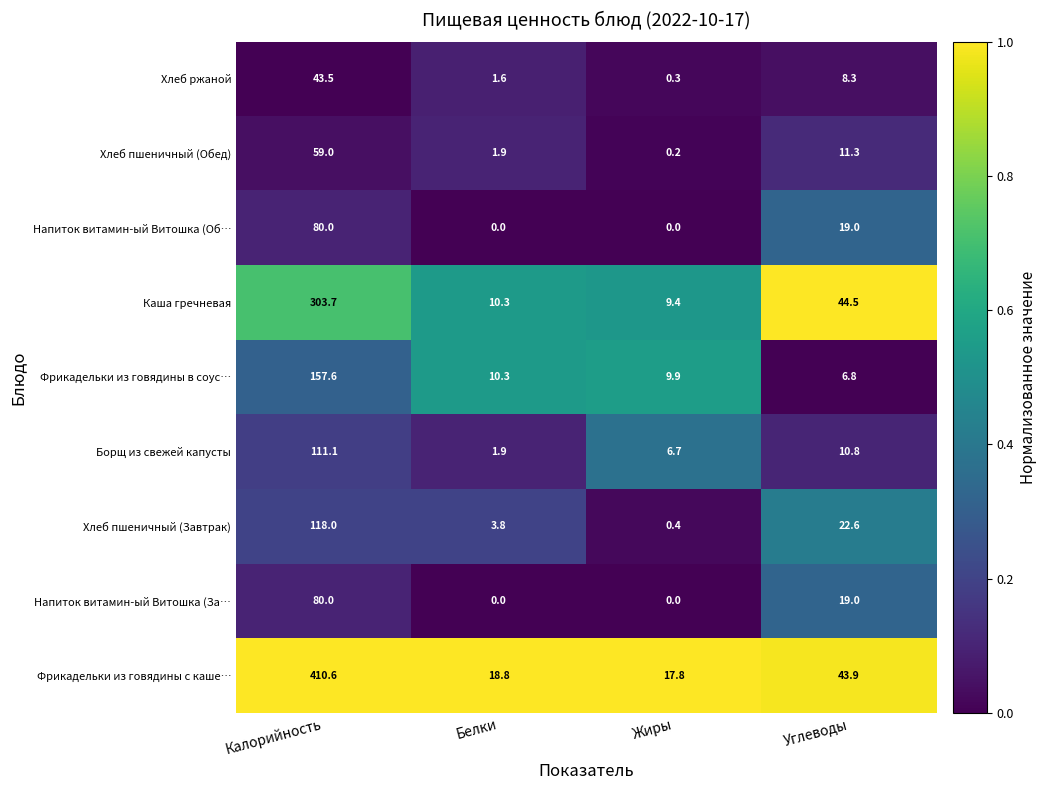

What is the maximum value shown in the chart?

410.6